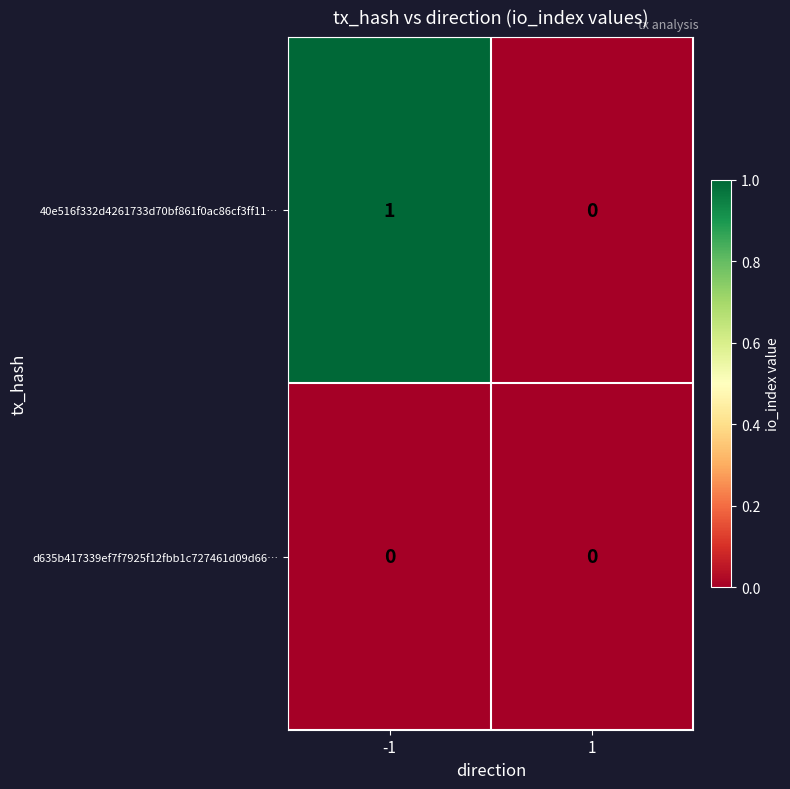

The value of 40e516f332d4261733d70bf861f0ac86cf3ff11… at -1 is 1. True or false?

True